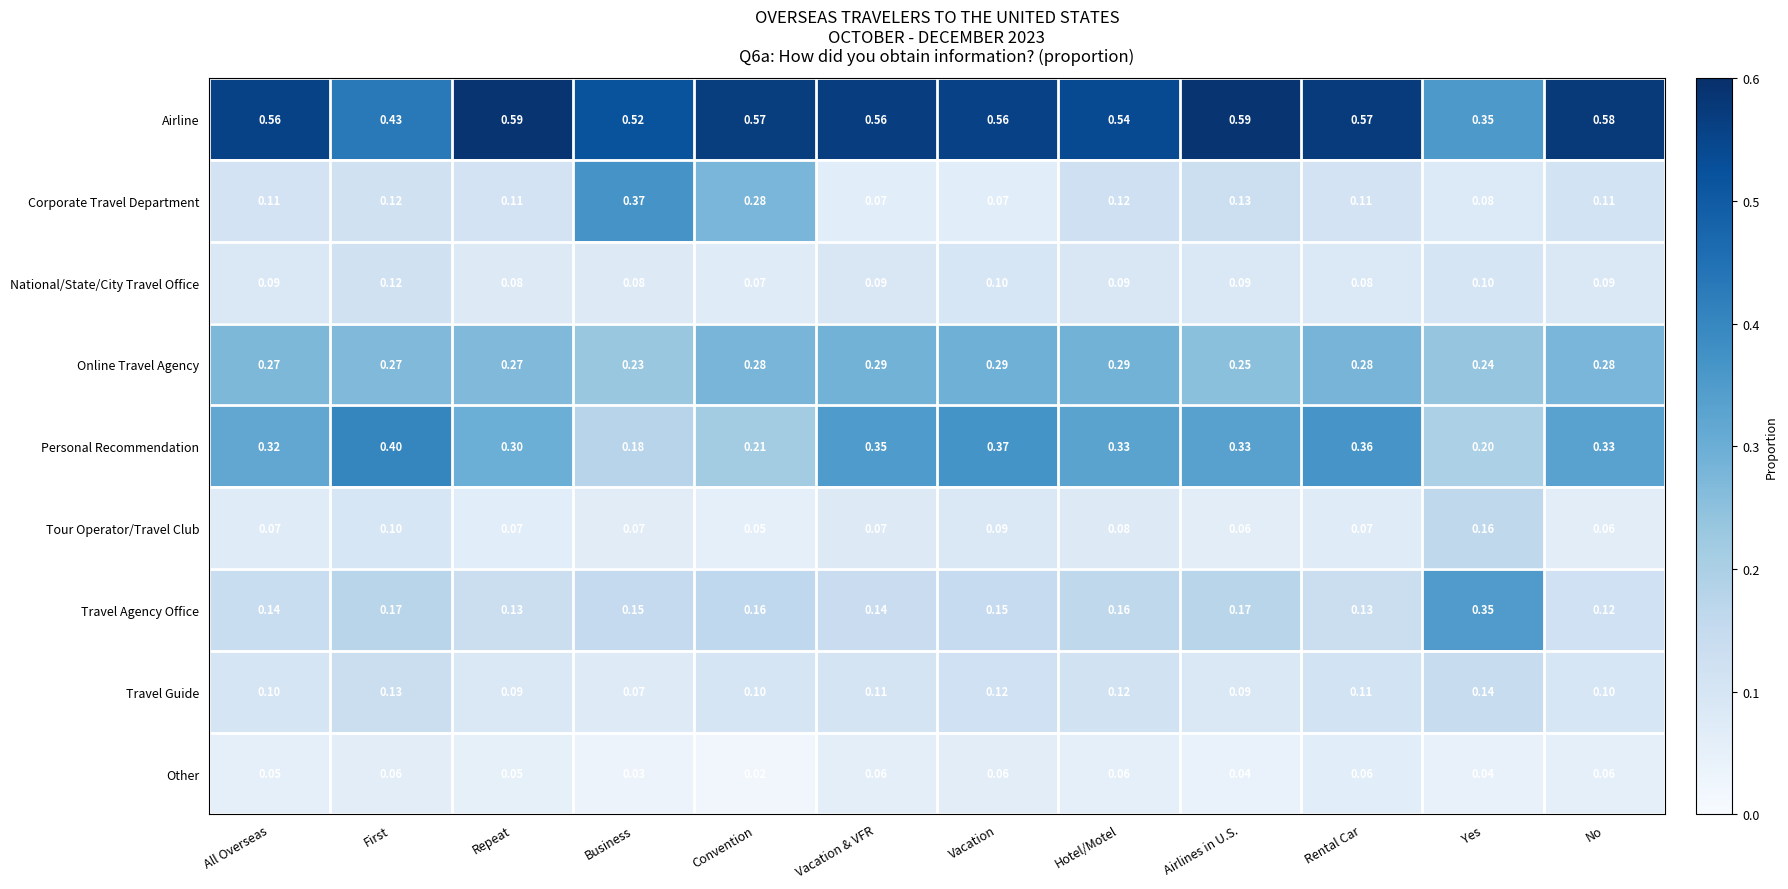

At which label is Online Travel Agency closest to 0?

Business